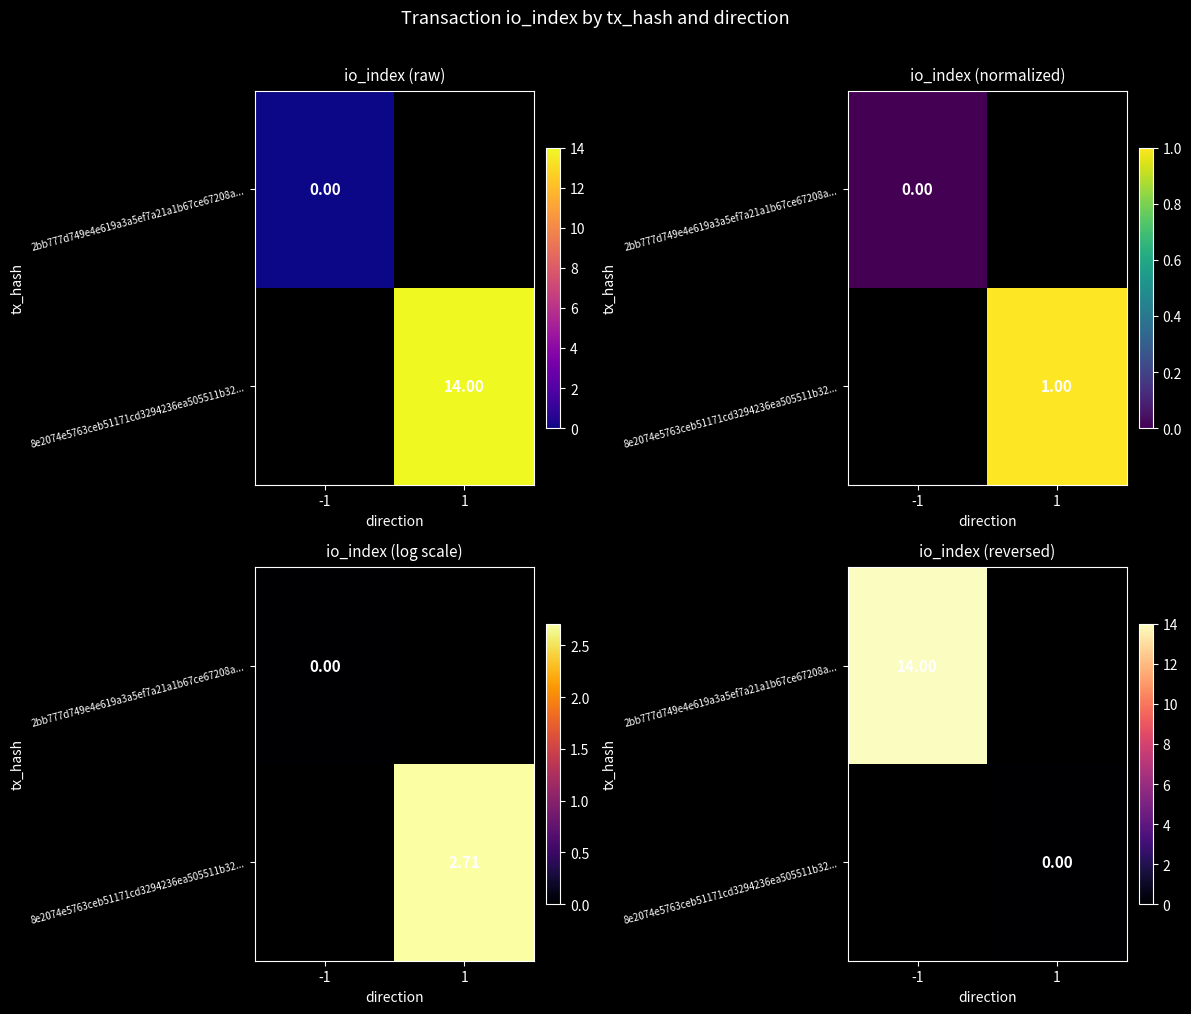

Which series has the widest spread of values?

2bb777d749e4e619a3a5ef7a21a1b67ce67208a...